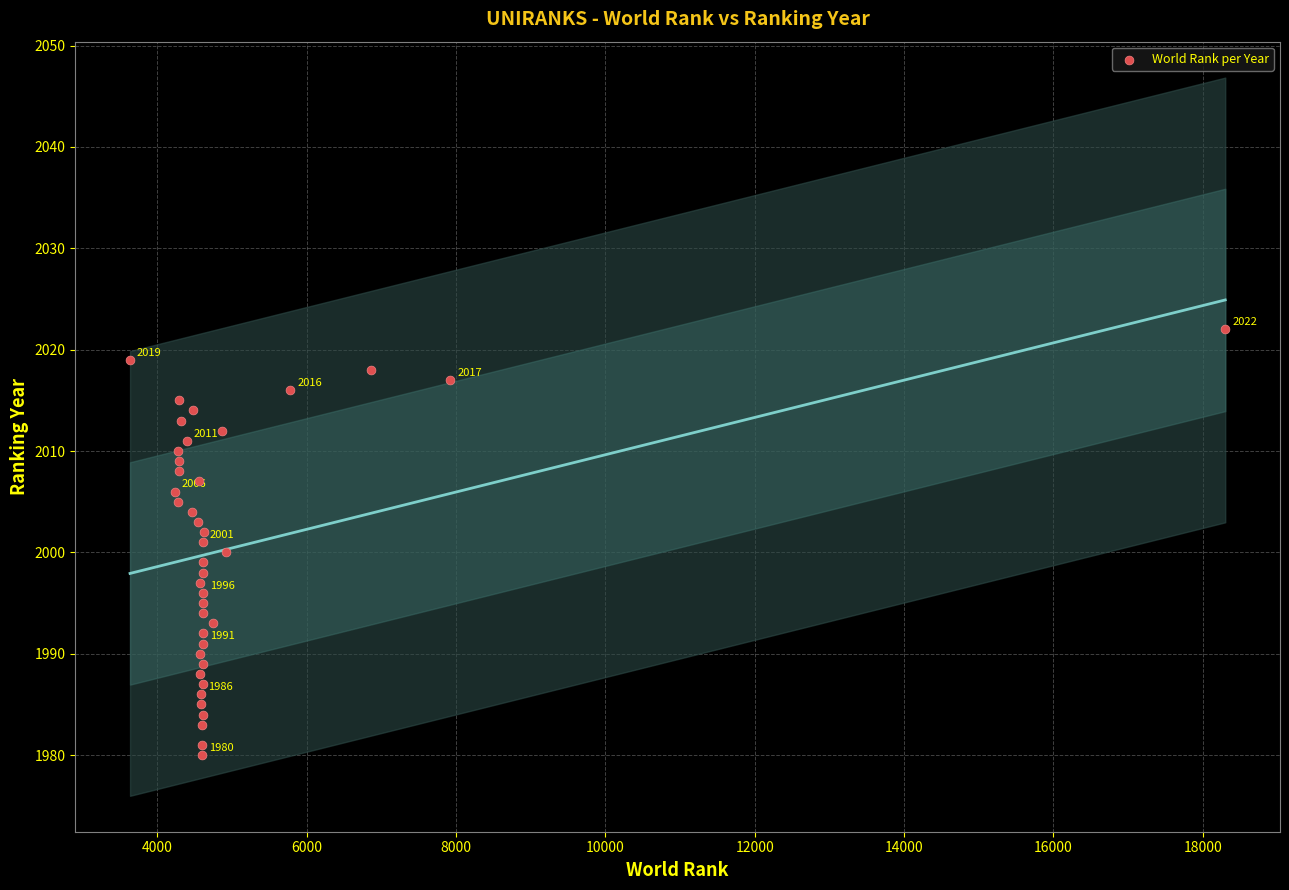

What is the range of Y values (max minus min)?

42